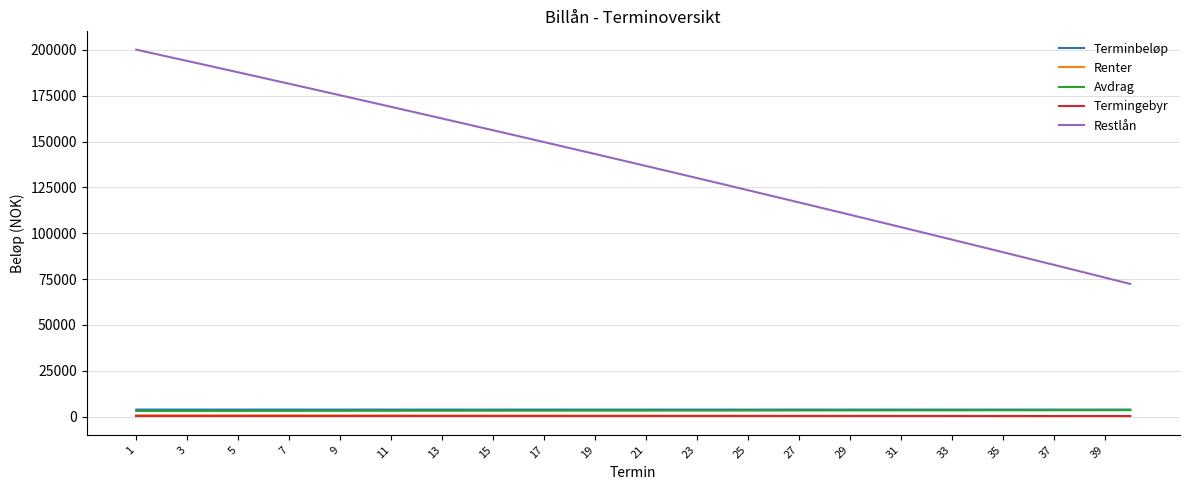

True or false: Restlån and Avdrag intersect in this chart.

False